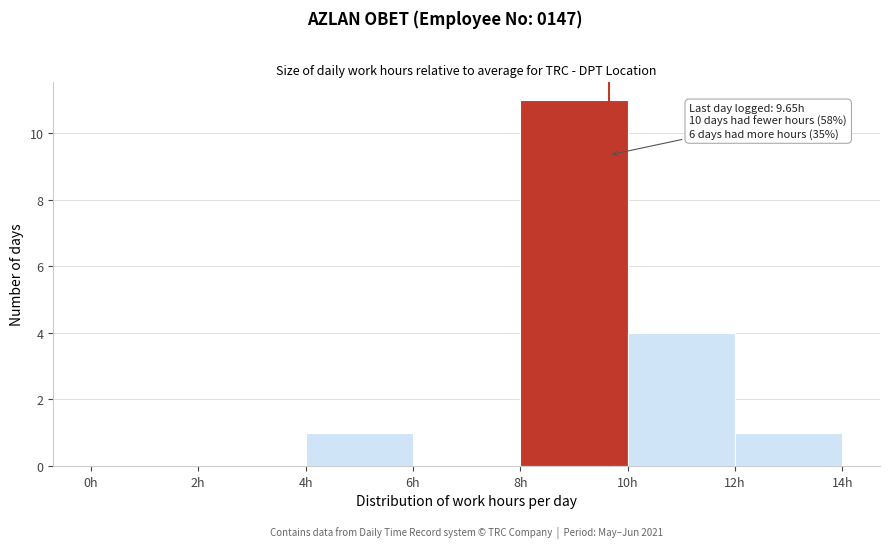

Which range on the x-axis has the tallest bar?

8 to 10